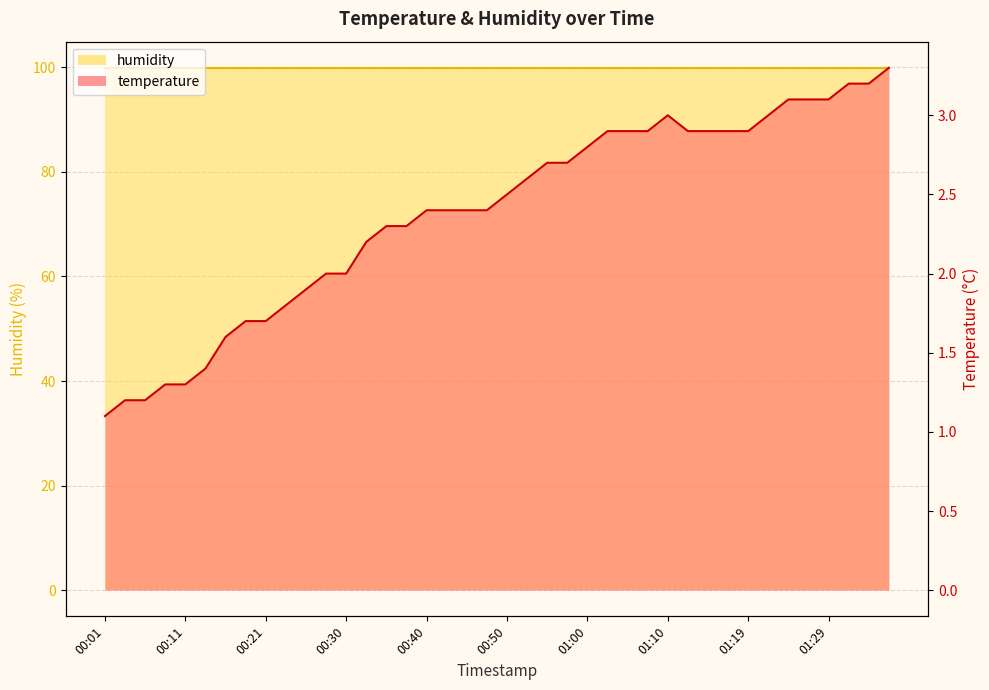

What is the difference between the values at 00:43 and 01:10?

0.6